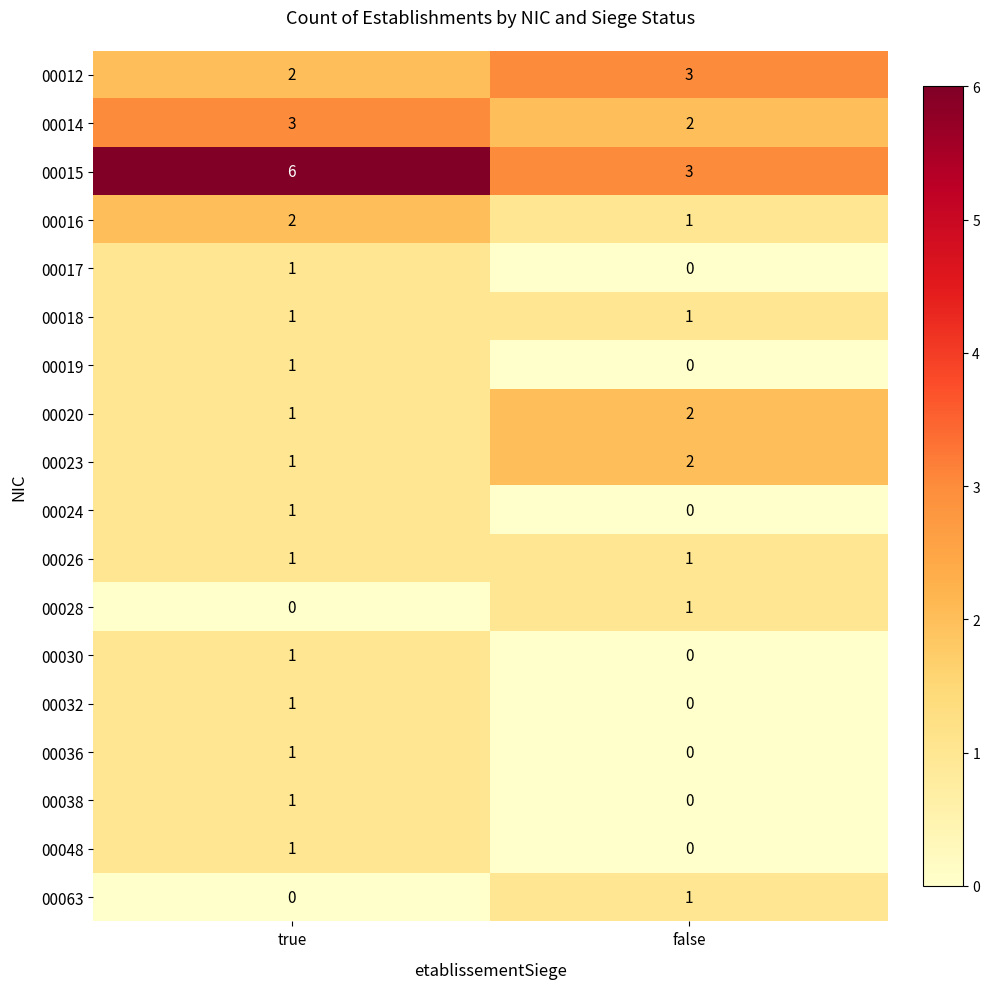

Which series changed the most between true and false?

00015